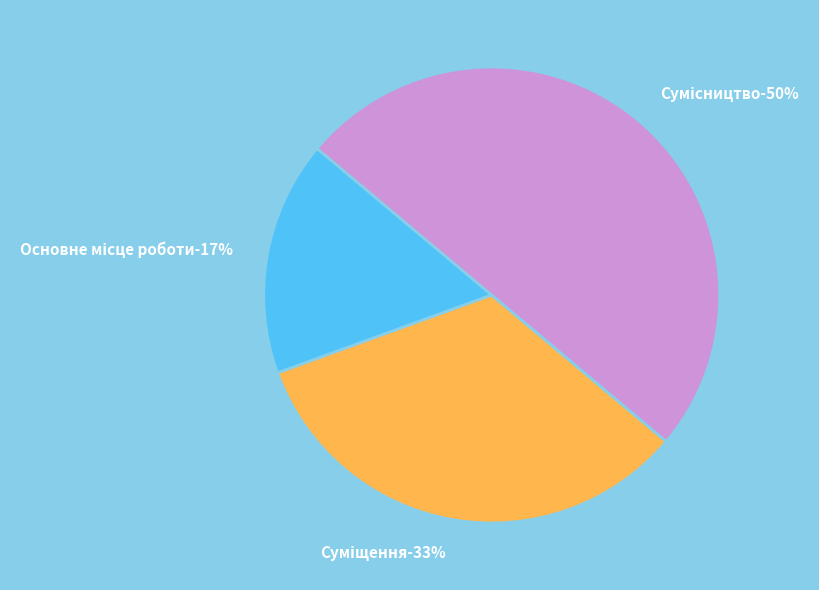

How many slices are in this pie chart?

3